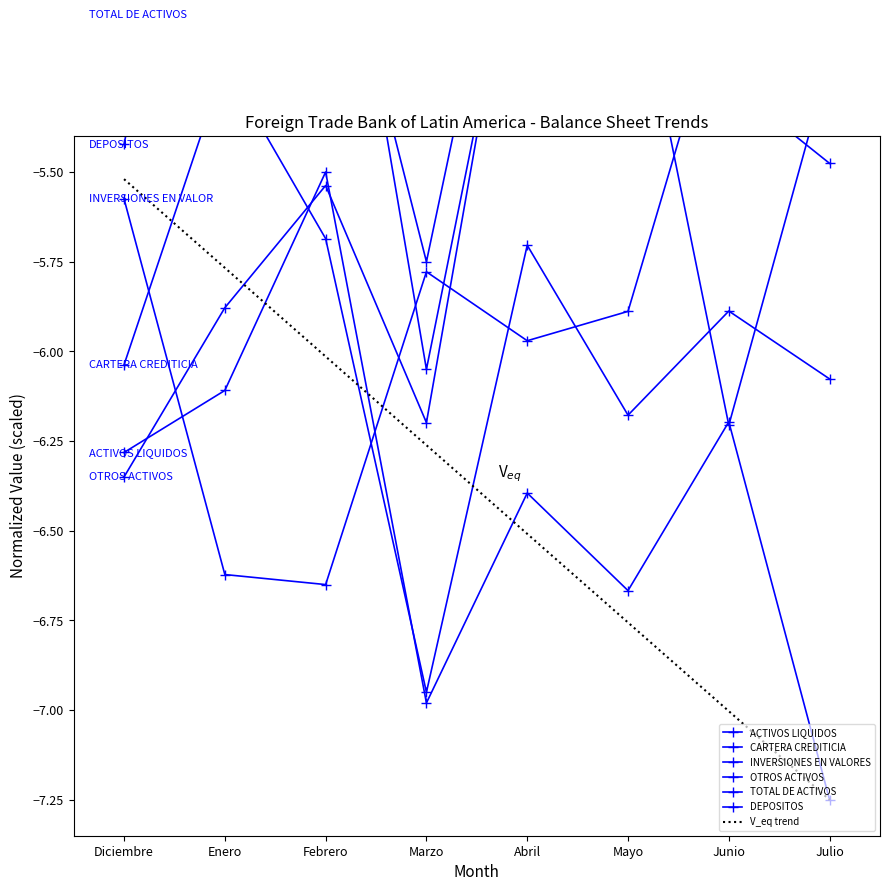

What is the difference between the maximum and minimum values in the INVERSIONES EN VALORES series?

1.7